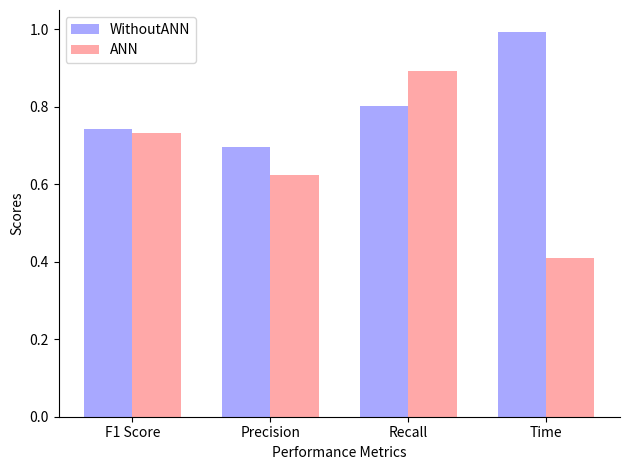

What is the maximum value for WithoutANN?

1.0